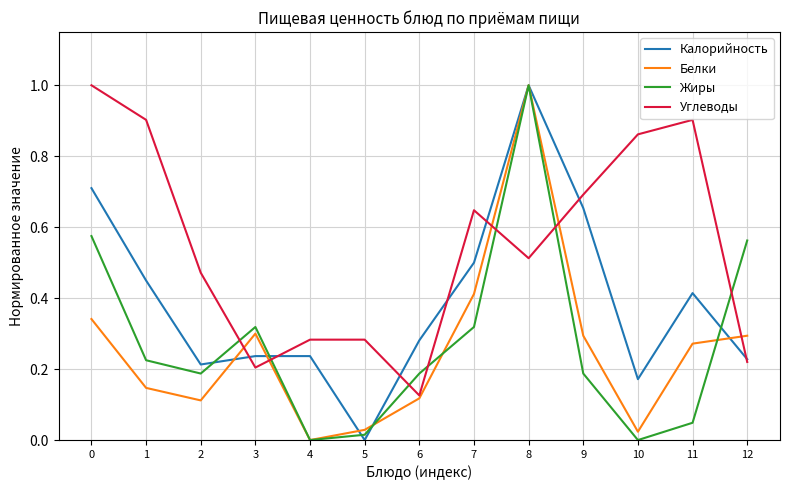

Between 5 and 7, which series saw the biggest shift?

Калорийность